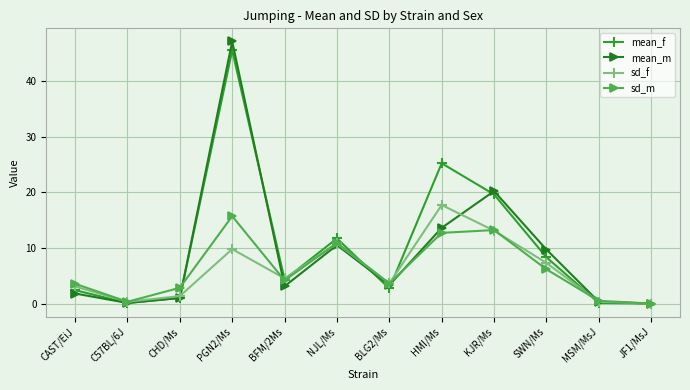

What is the spread (max minus min) of values at KJR/Ms?

7.1